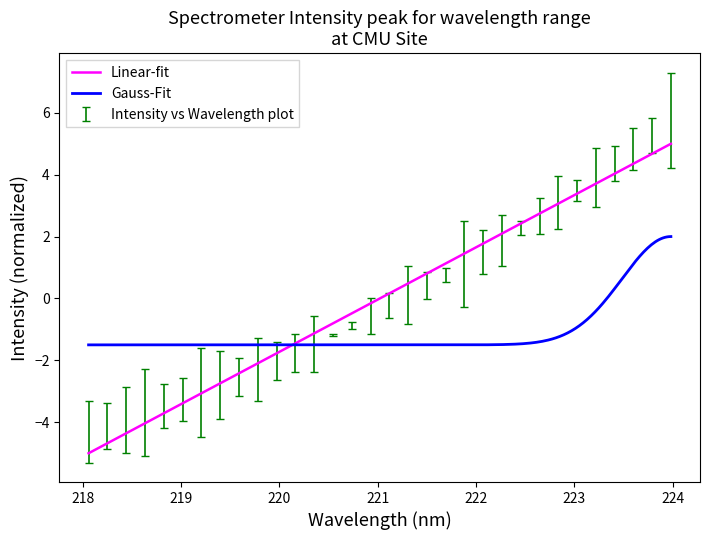

List the series in order of their peak value, highest first.

Linear-fit, Gauss-Fit